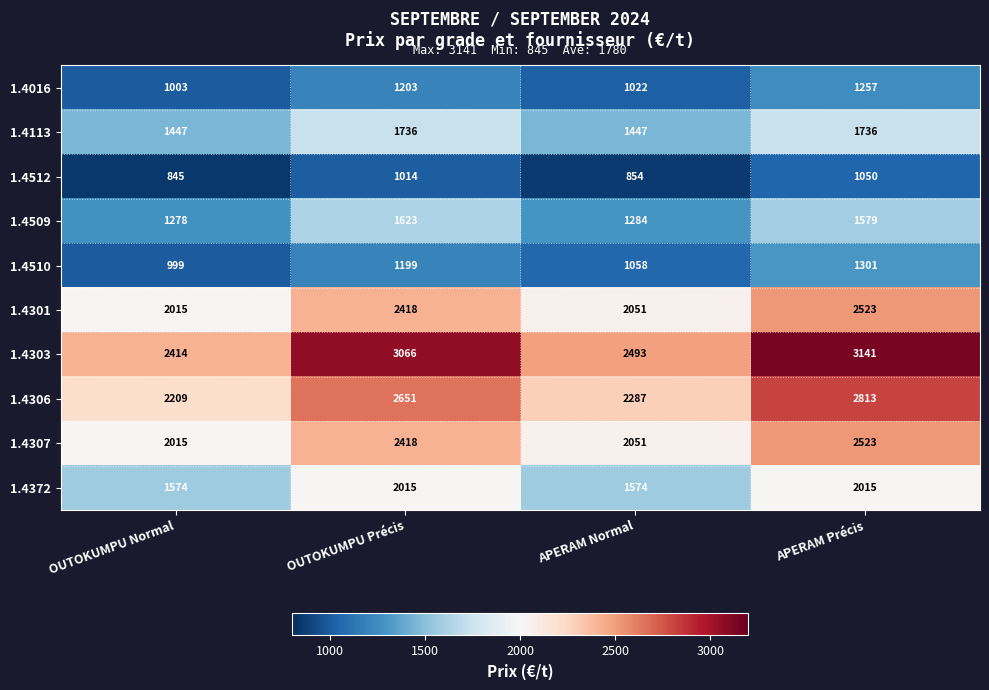

At which label does 1.4510 reach its minimum?

OUTOKUMPU Normal